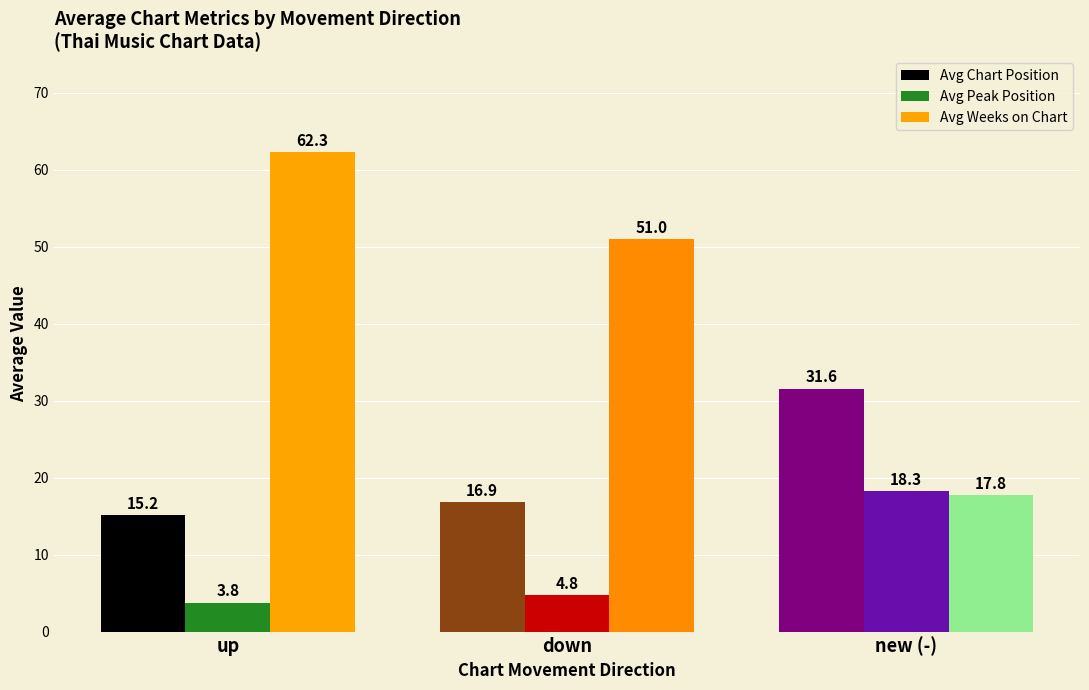

Reading right to left, transcribe all the data shown in this chart.

Avg Chart Position: 31.6	16.9	15.2
Avg Peak Position: 18.3	4.8	3.8
Avg Weeks on Chart: 17.8	51.0	62.3